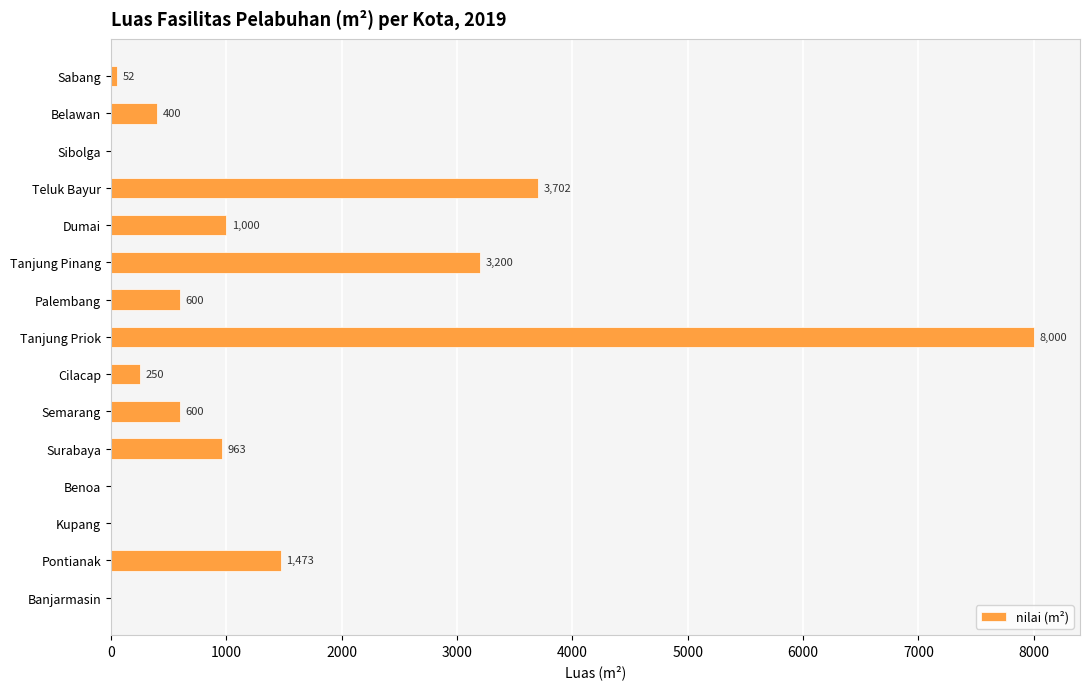

Are the bars horizontal?

Yes